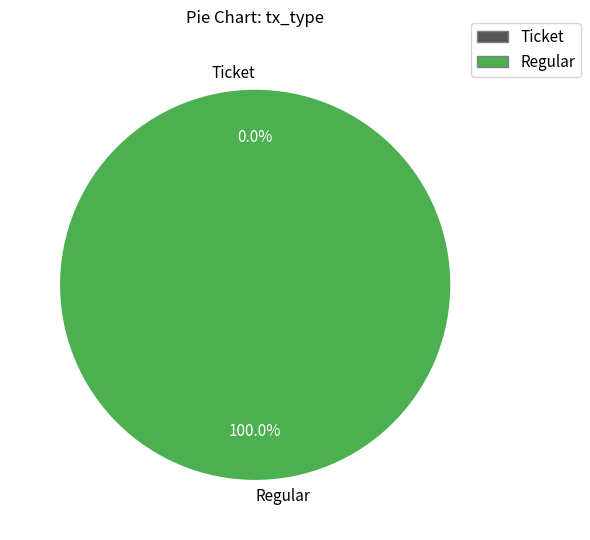

How many segments does this pie chart have?

2